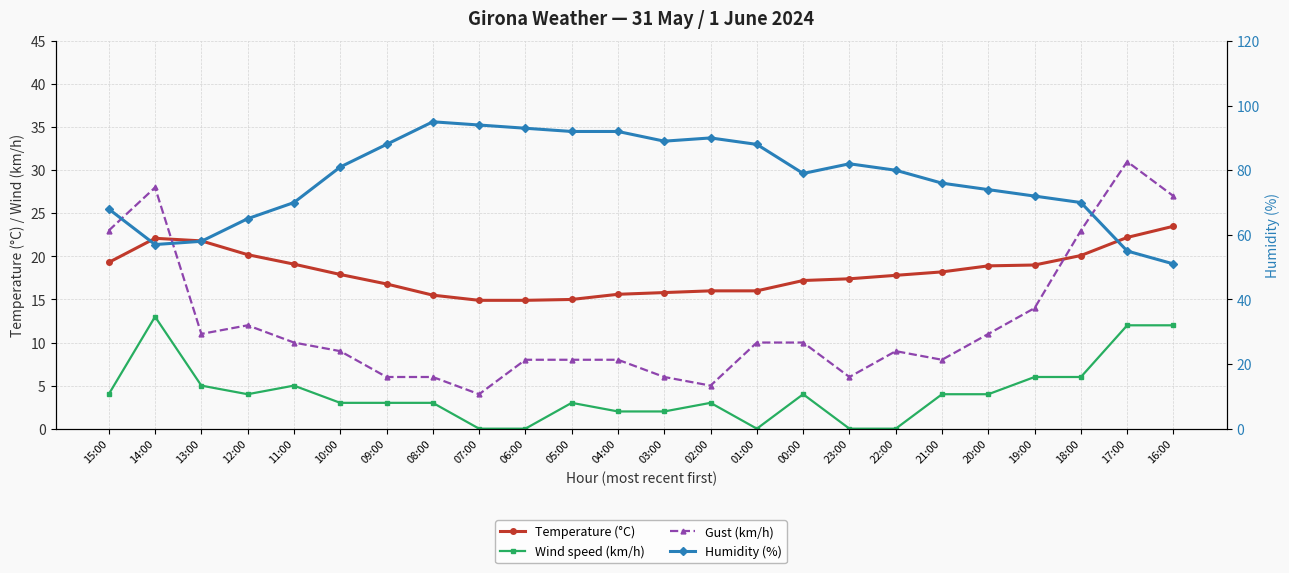

What is the greatest value displayed?

95.0